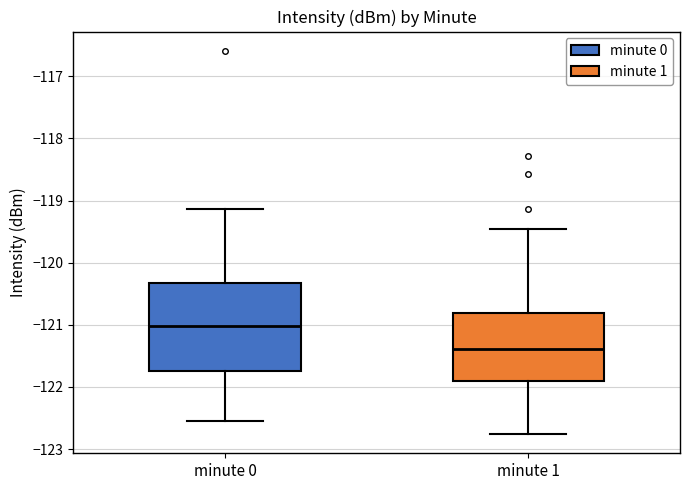

Reading left to right, read every box against the y-axis: the position of its median line, the range the box covers, and the ends of its whiskers. The values are not printed on the chart, so give them approximately, as read against the axis.

minute 0: median -121.0, box -121.8 to -120.3, whiskers -122.5 to -119.1
minute 1: median -121.4, box -121.9 to -120.8, whiskers -122.8 to -119.5